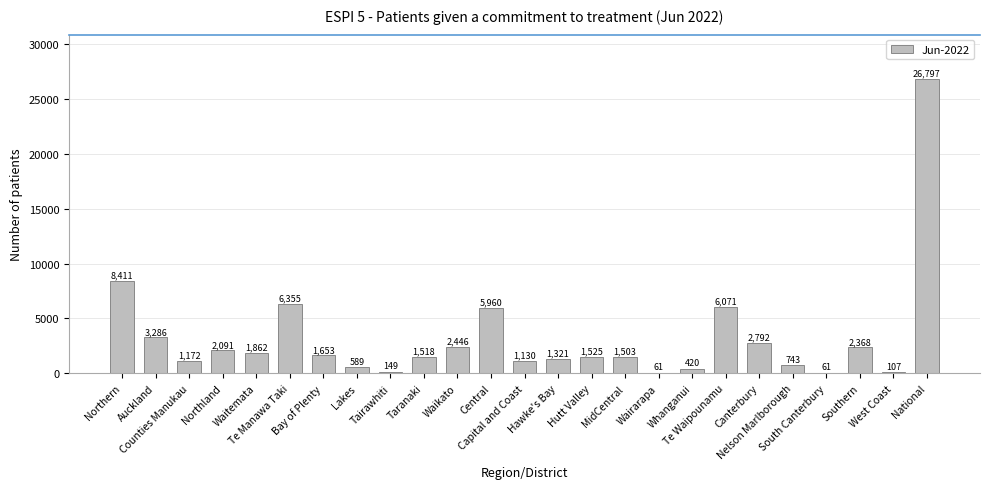

What is the sum of all values?

80391